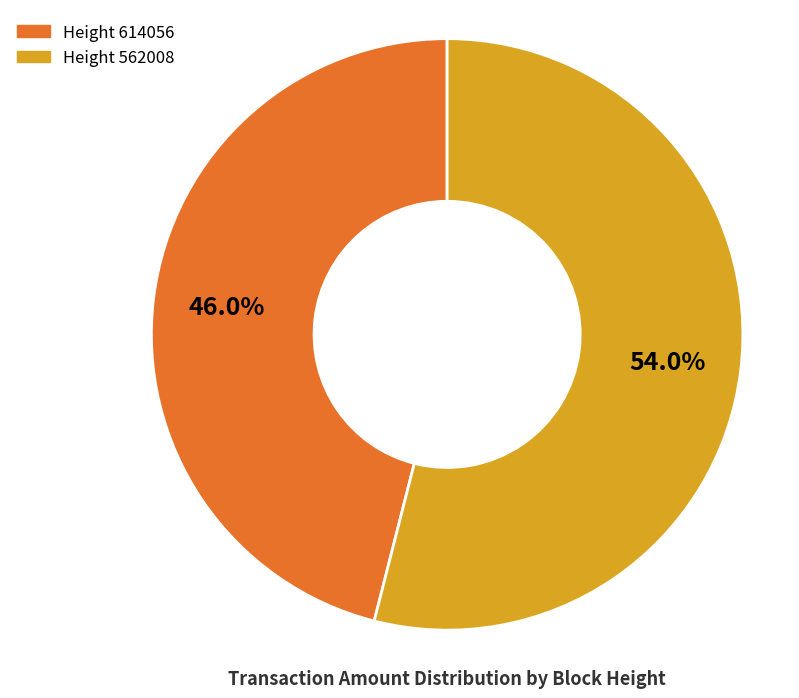

Does any single category account for the majority?

Yes